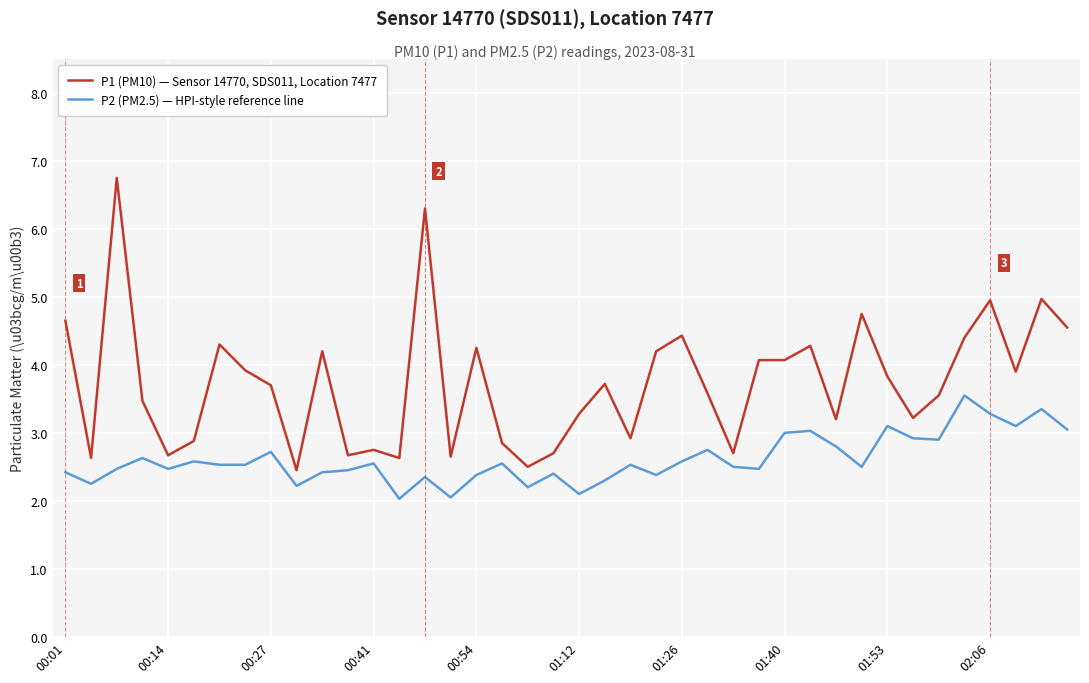

True or false: P1 (PM10) — Sensor 14770, SDS011, Location 7477 has more than 1 interior local peaks.

True